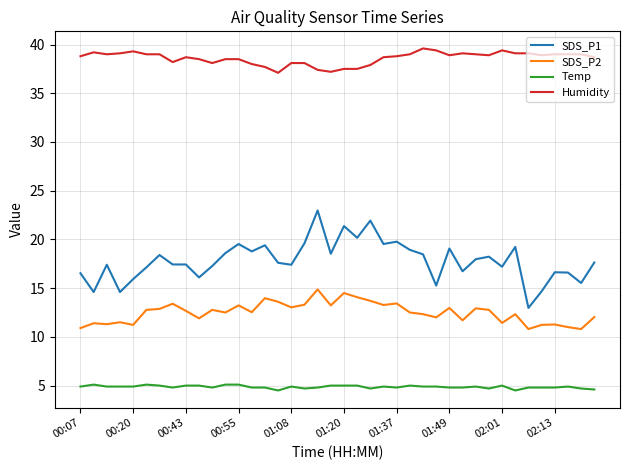

What is the greatest value displayed?

39.6